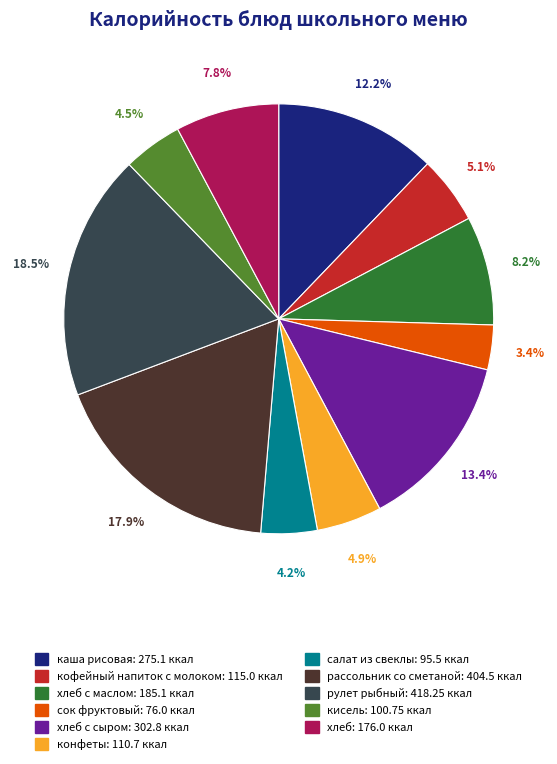

Does any single category account for the majority?

No